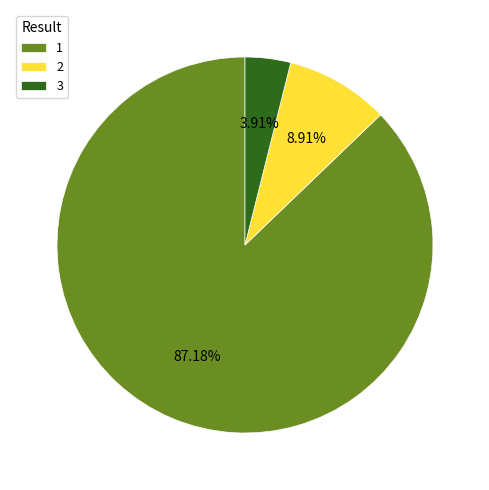

To the nearest percent, what is the difference between the 3 and 2 slice percentages?

5%